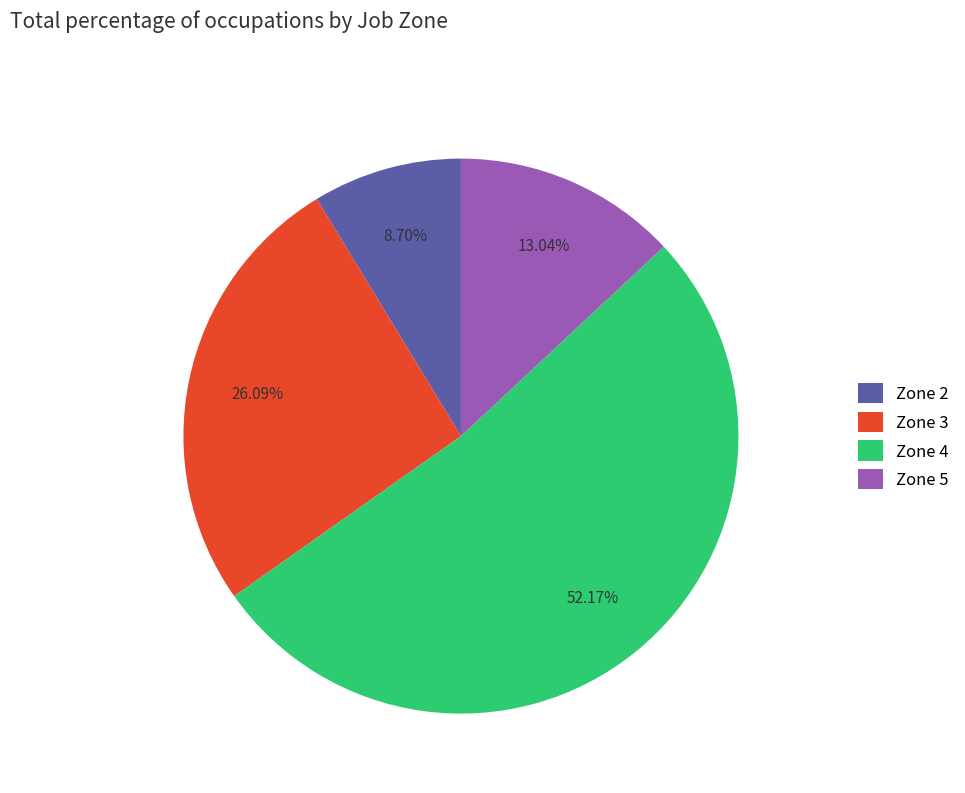

Is the sum of Zone 3 and Zone 4 greater than half?

Yes